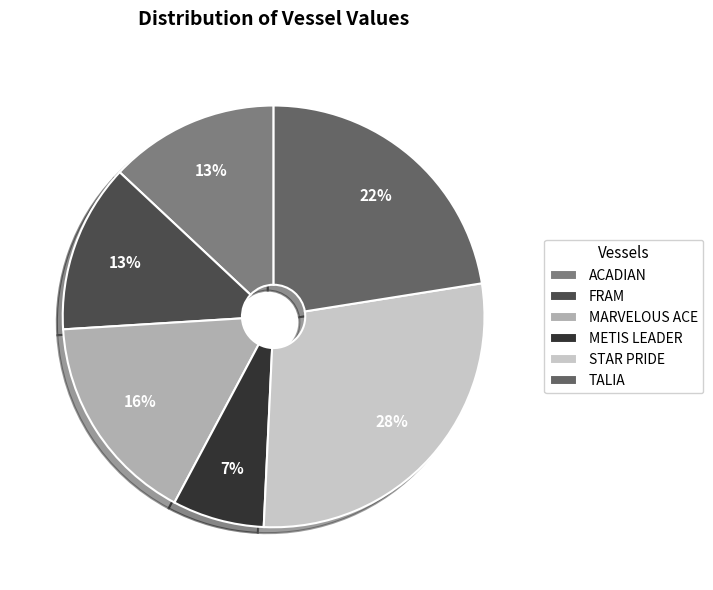

How many slices are in this pie chart?

6